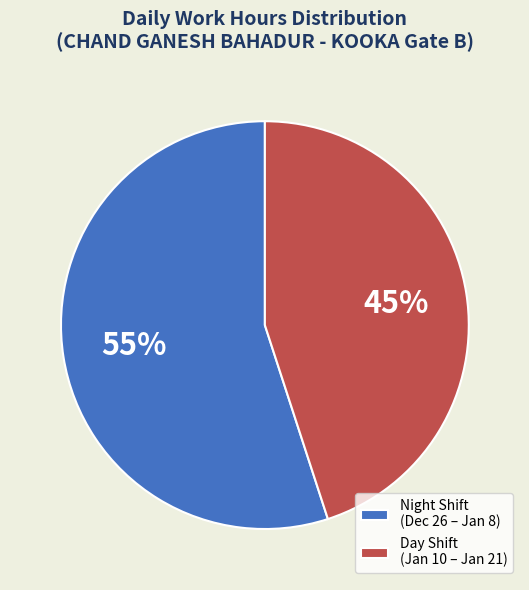

Between Night Shift (Dec 26 – Jan 8) and Day Shift (Jan 10 – Jan 21), which is larger?

Night Shift (Dec 26 – Jan 8)